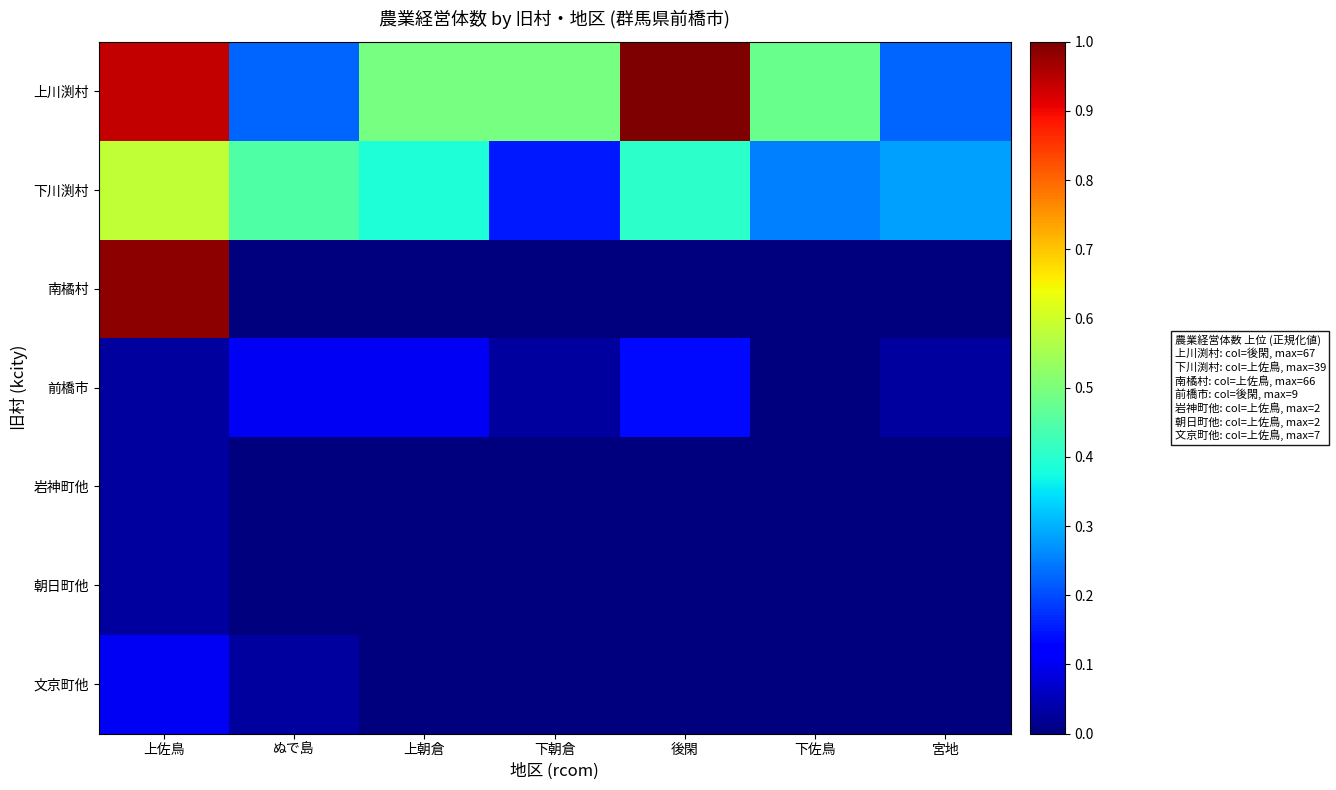

List the series in order of their peak value, lowest first.

岩神町他, 朝日町他, 文京町他, 前橋市, 下川渕村, 南橘村, 上川渕村